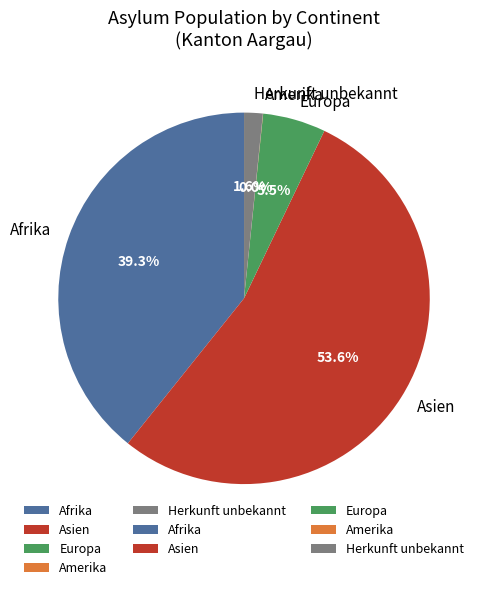

Combined, what portion of the pie is Herkunft unbekannt and Europa?

7.1%